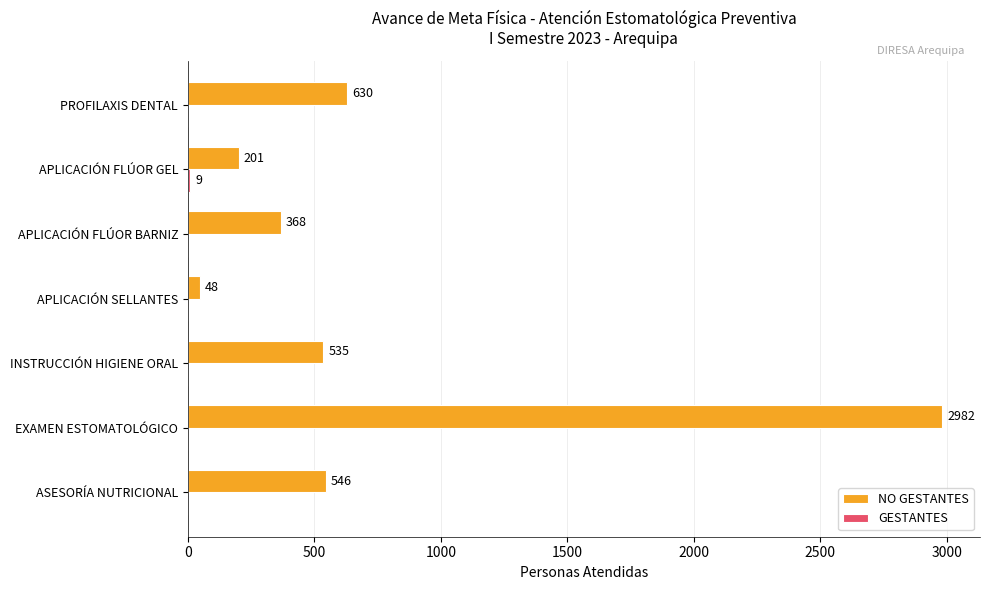

How many data points does each series have?

7